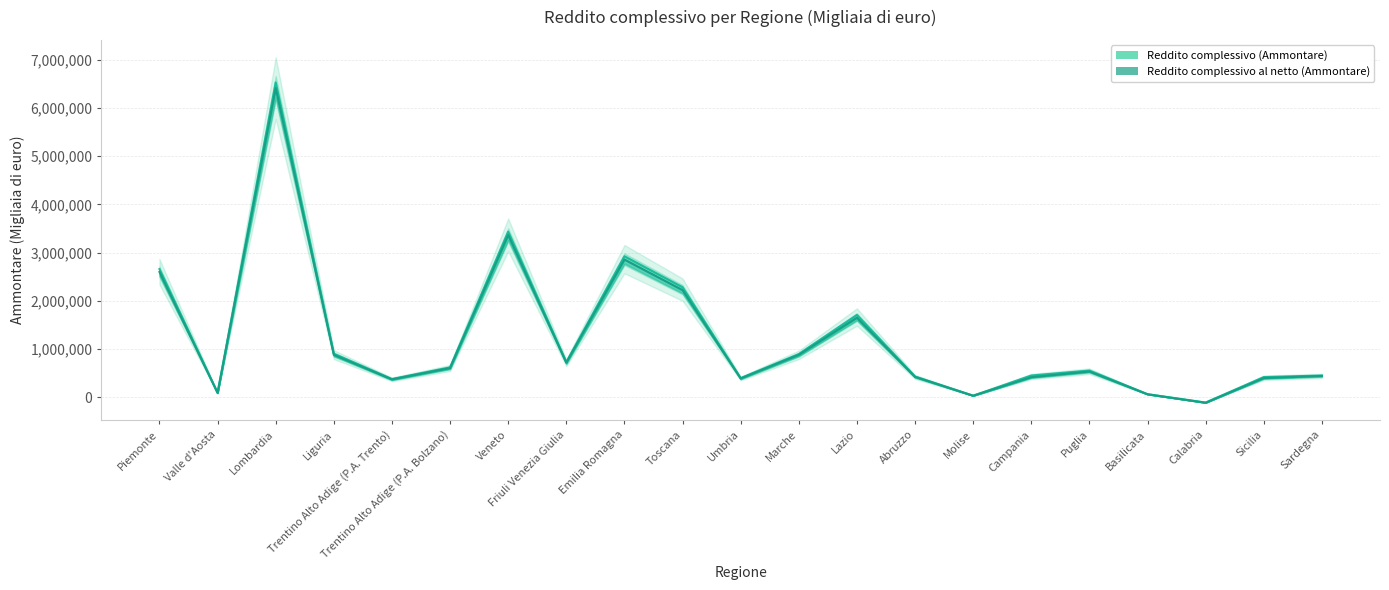

True or false: Reddito complessivo (Ammontare) and Reddito complessivo al netto (Ammontare) intersect in this chart.

False